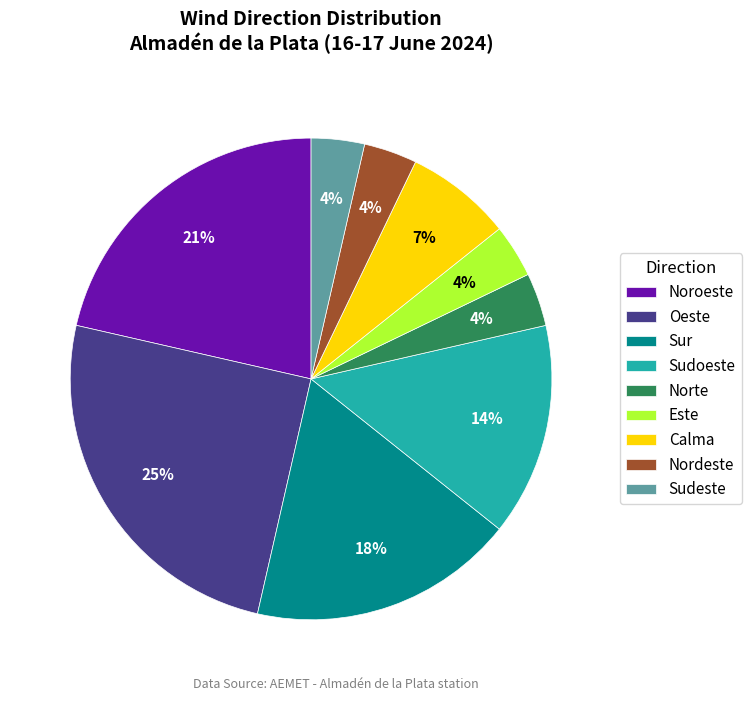

Is the sum of Calma and Oeste greater than half?

No